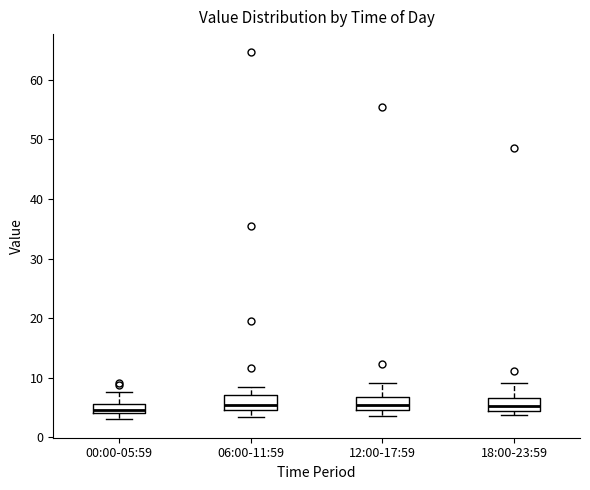

Where is the lower edge of the box for 12:00-17:59 on the y-axis? The values are not printed on the chart, so give them approximately, as read against the axis.

5